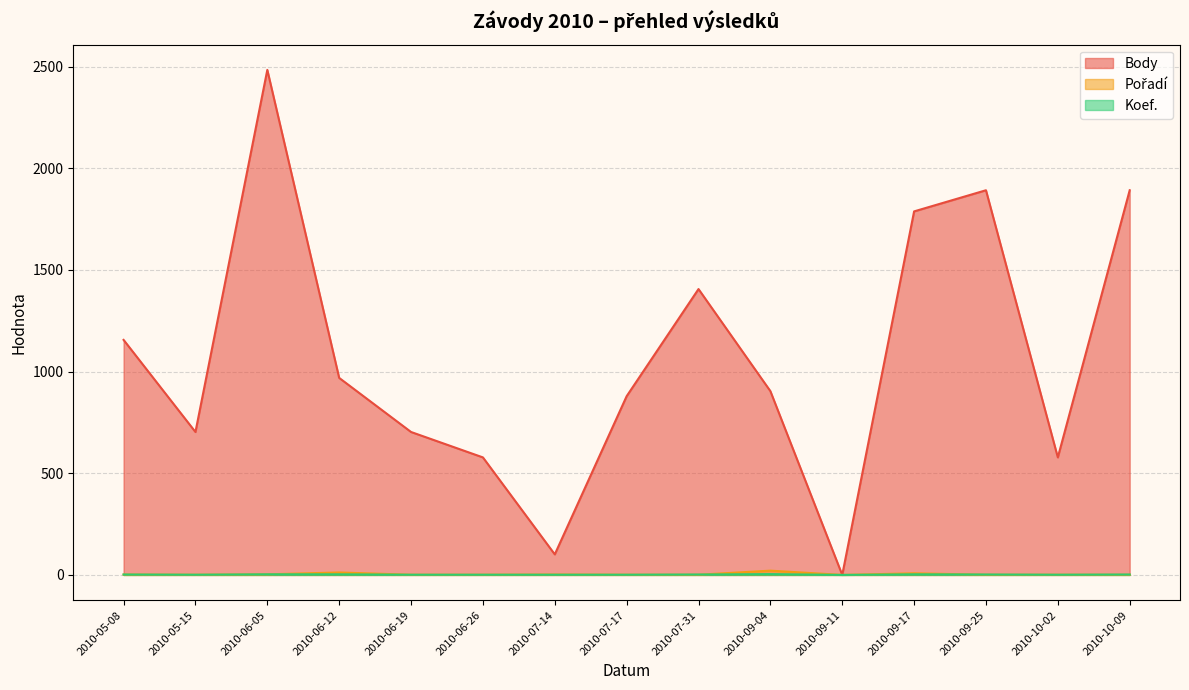

Which category has the highest value in the Pořadí series?

2010-09-04